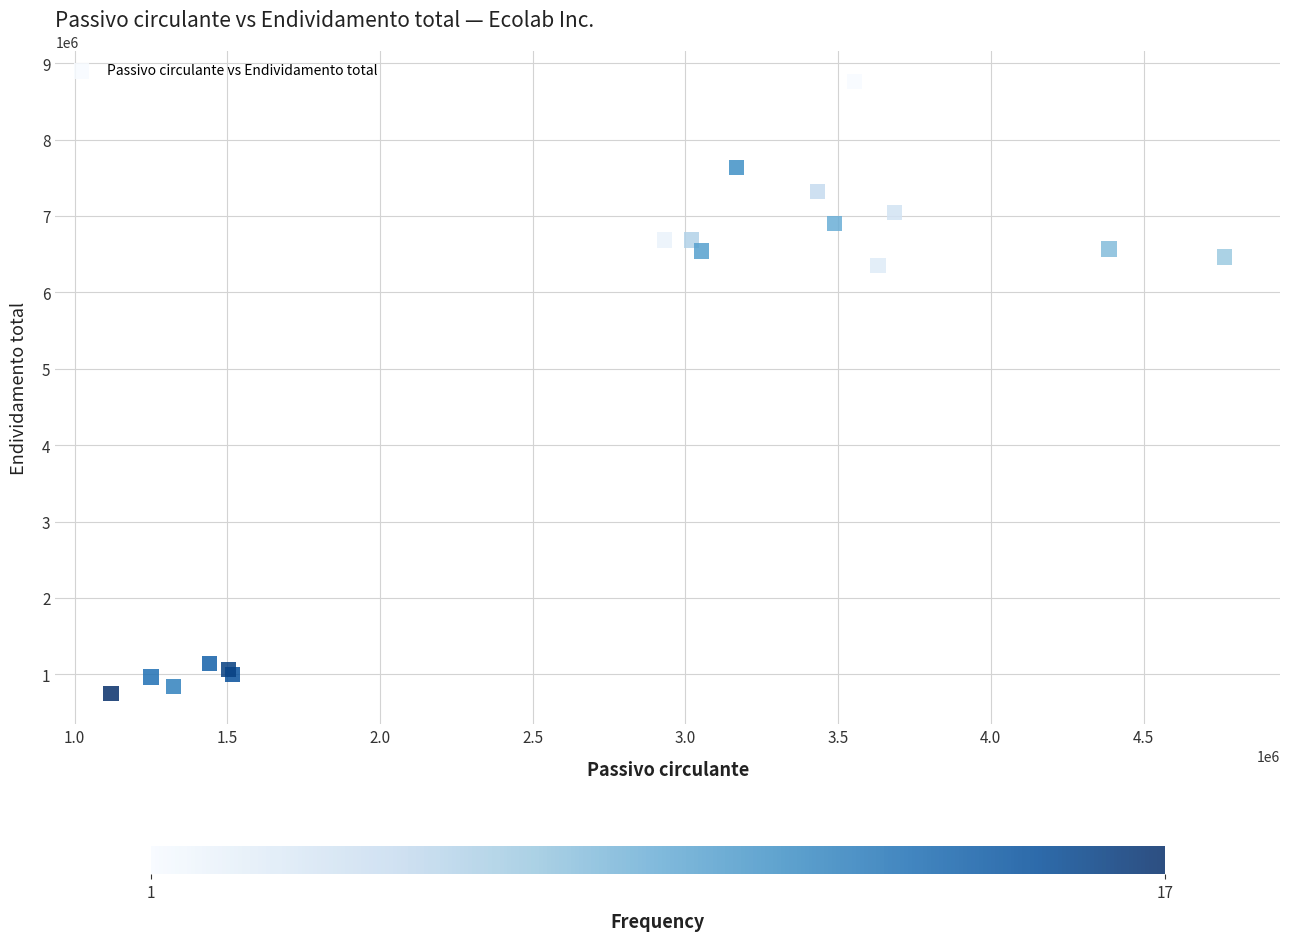

What Y value in the scatter plot is closest to 4752250?

6354100